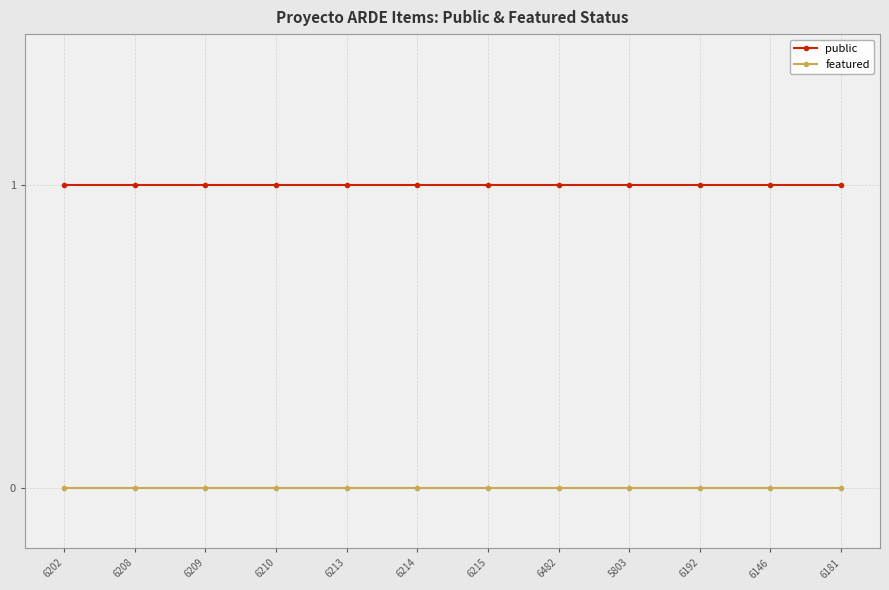

Reading left to right, extract all data points from this chart.

public: 1	1	1	1	1	1	1	1	1	1	1	1
featured: 0	0	0	0	0	0	0	0	0	0	0	0